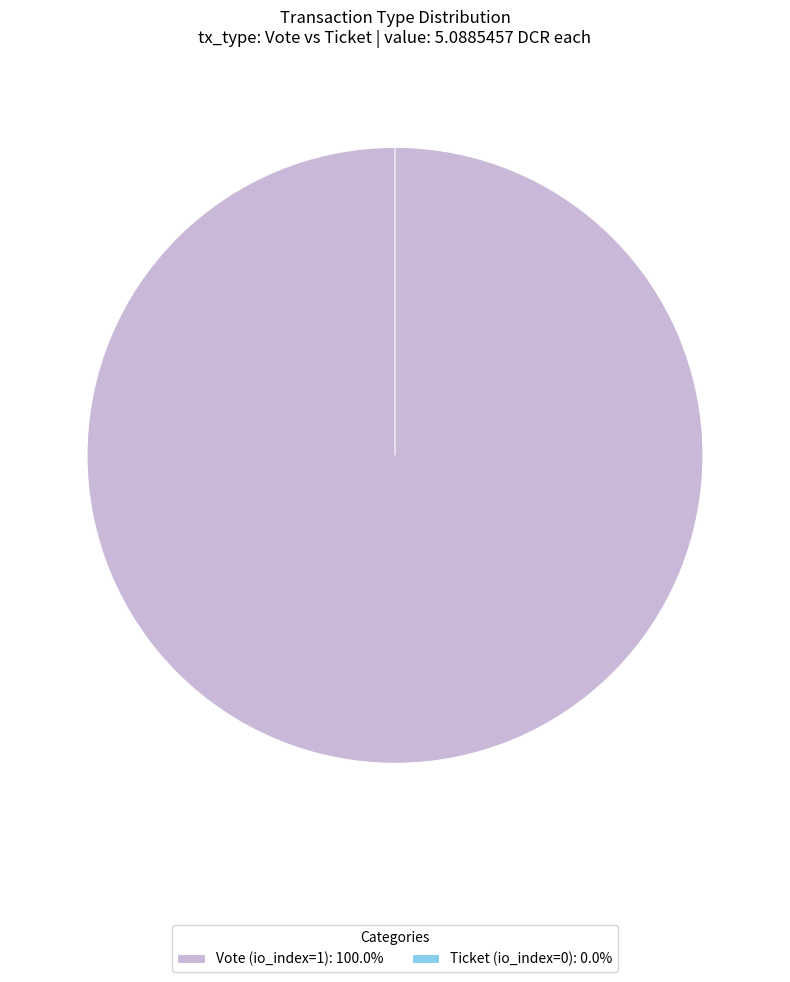

Do Vote (io_index=1) and Ticket (io_index=0) together represent more than half of the pie?

Yes